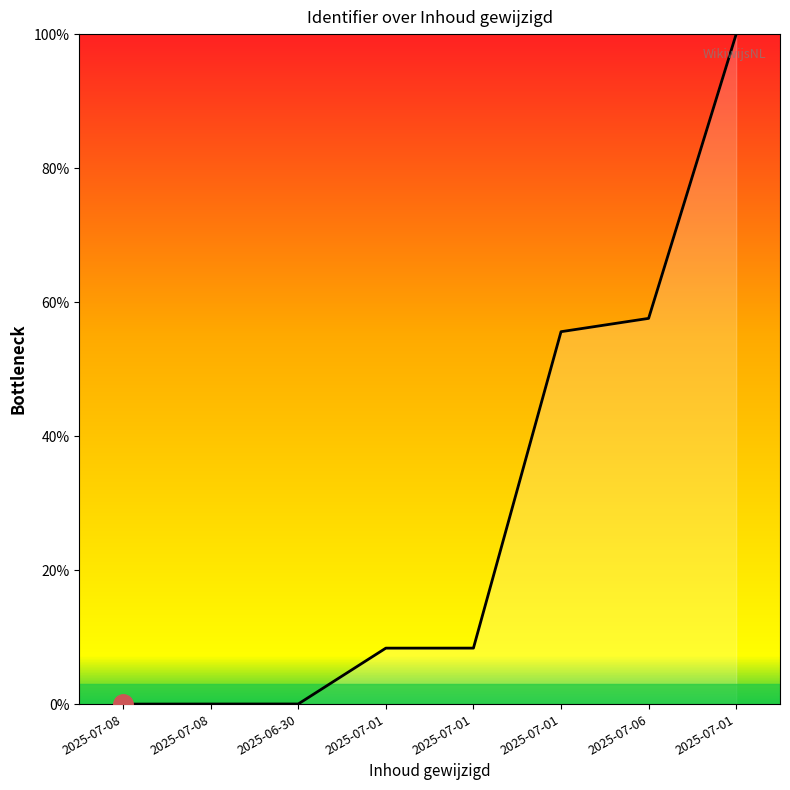

How many lines are shown in the chart?

1